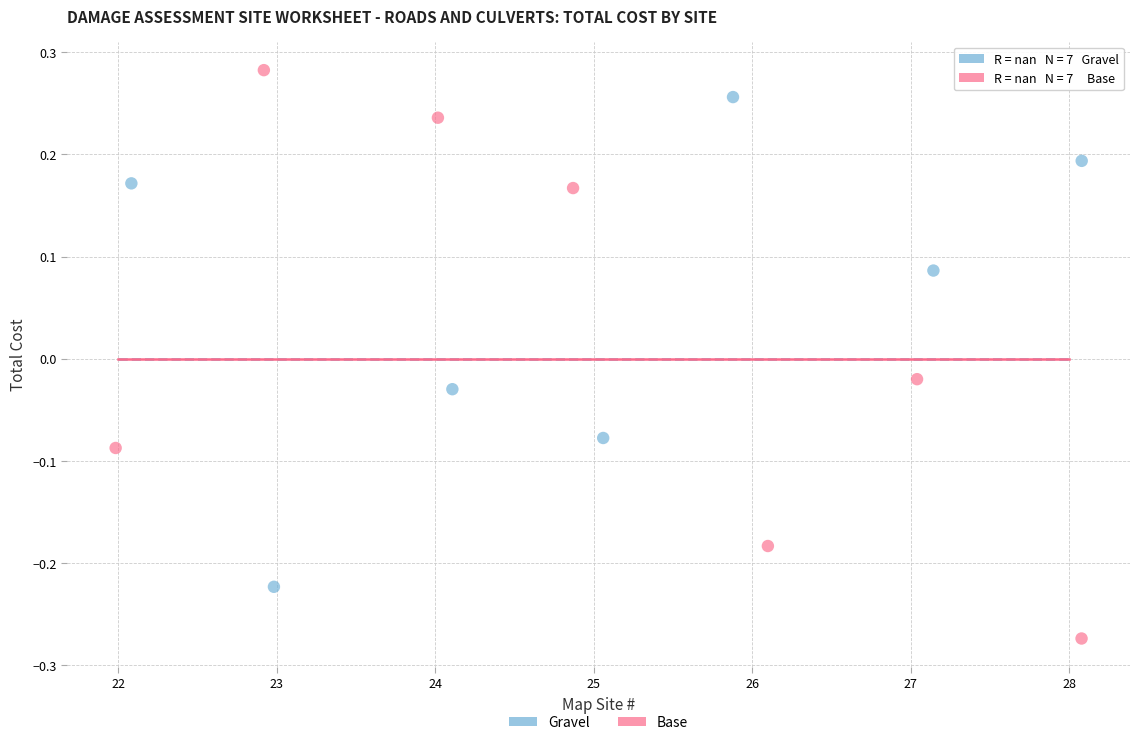

Which series has the largest Y range (max minus min)?

Base